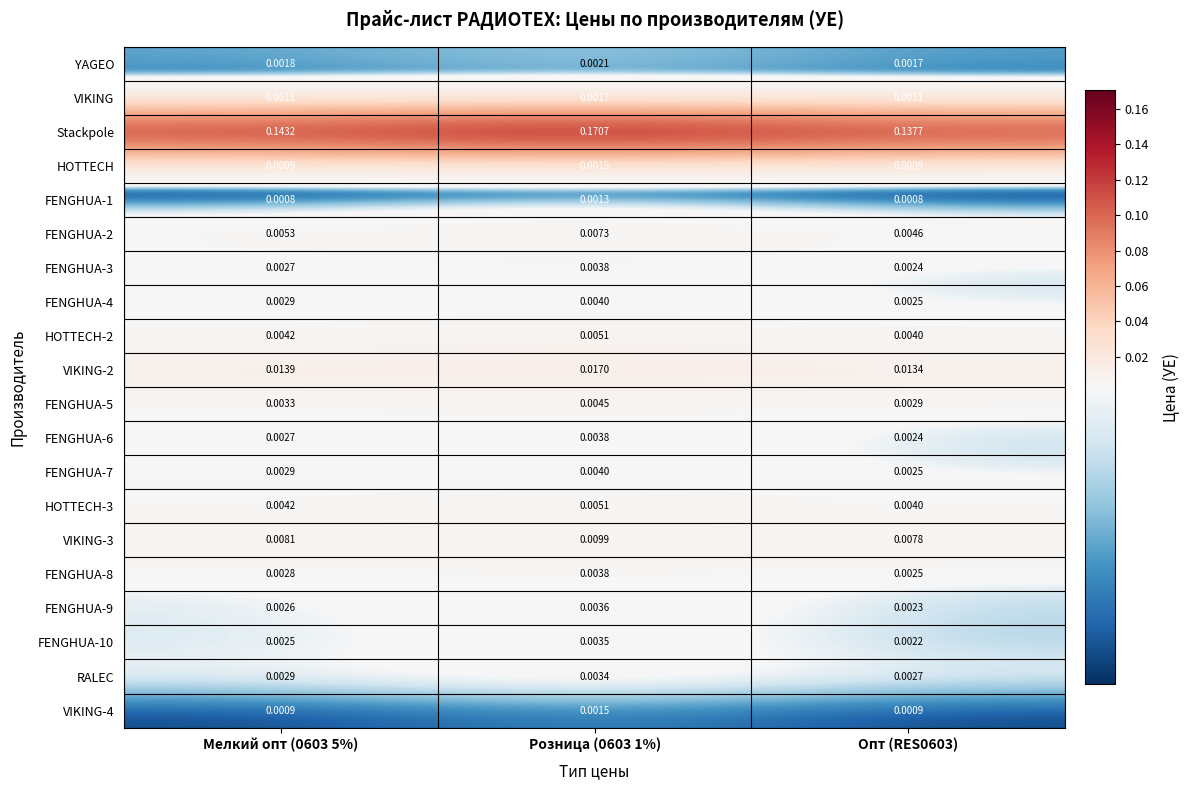

Count the number of data series in this chart.

20